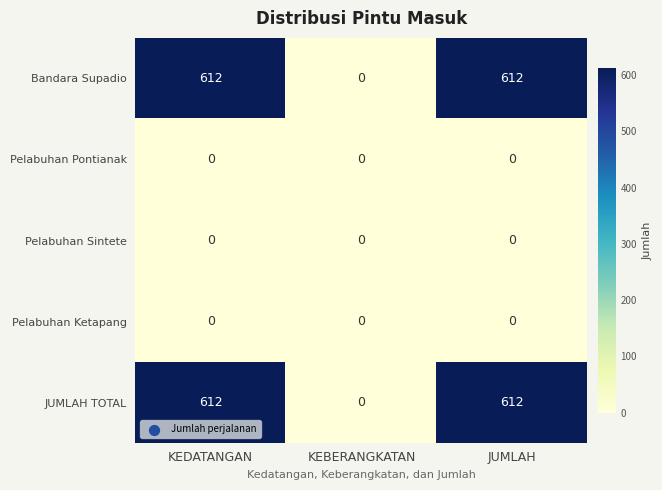

Reading left to right, list all the values displayed in this chart.

Bandara Supadio: 612	0	612
Pelabuhan Pontianak: 0	0	0
Pelabuhan Sintete: 0	0	0
Pelabuhan Ketapang: 0	0	0
JUMLAH TOTAL: 612	0	612